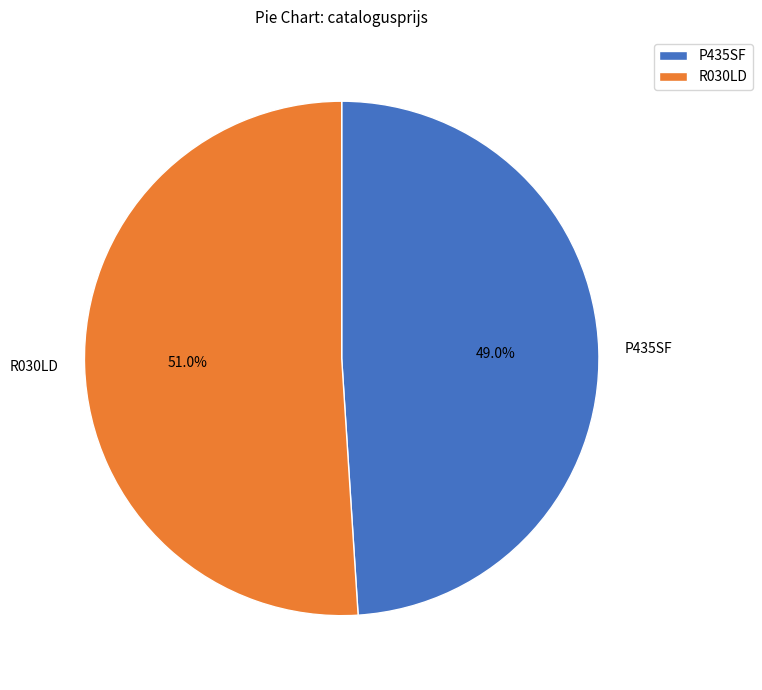

Which has a higher value, R030LD or P435SF?

R030LD